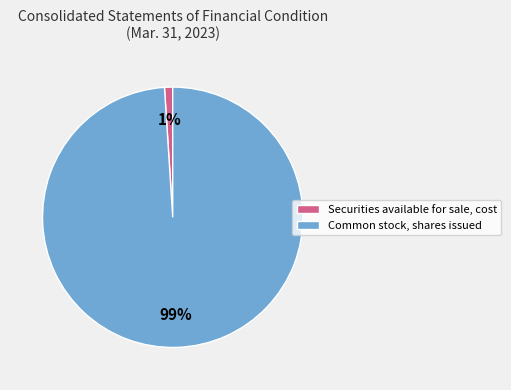

How many slices are in this pie chart?

2